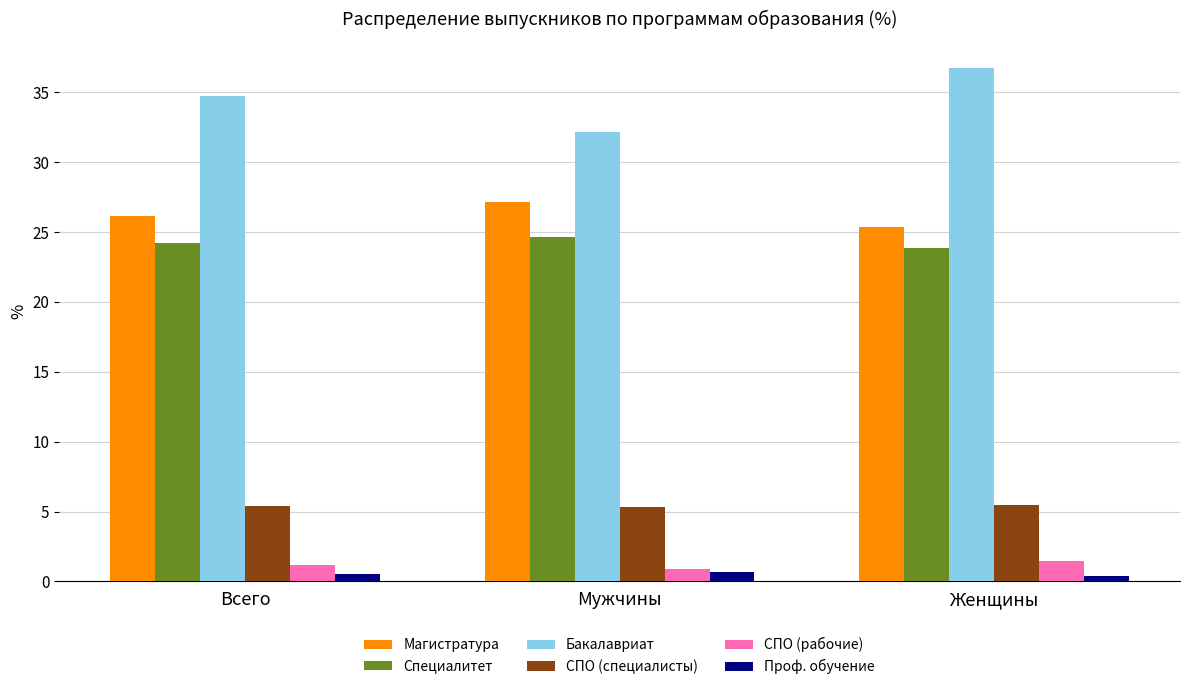

Between Мужчины and Женщины, which series saw the biggest shift?

Бакалавриат